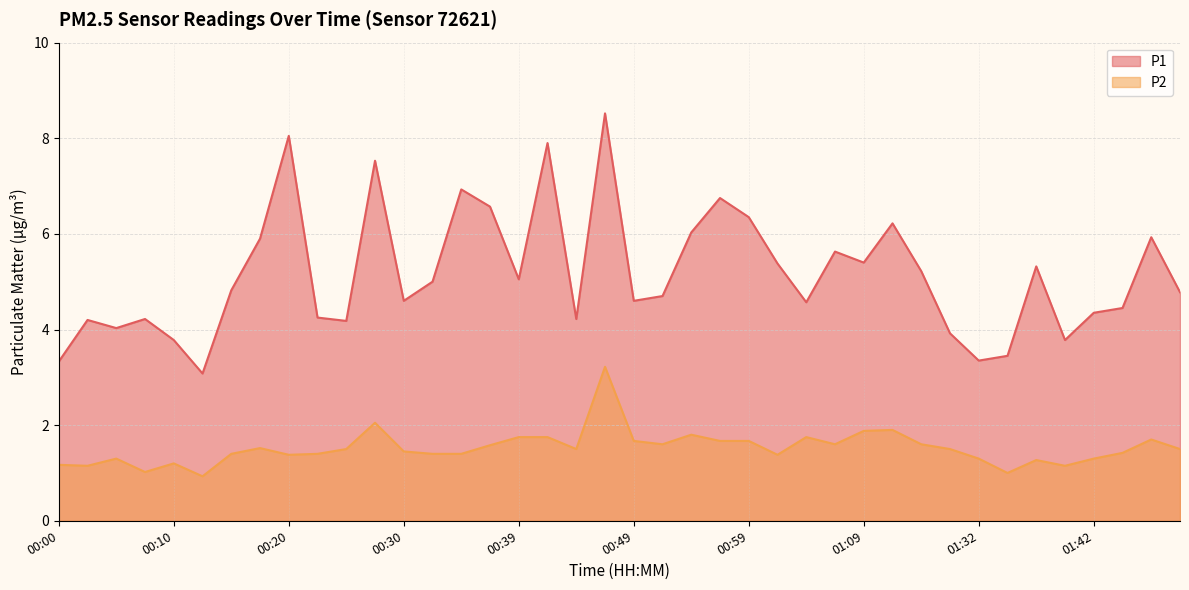

True or false: P2 and P1 cross at least once.

False